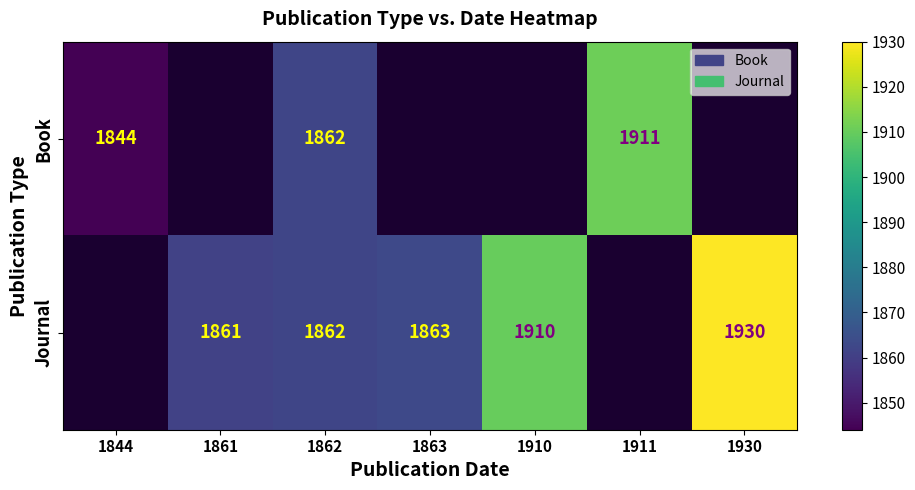

At how many categories does at least one series exceed 1911?

1